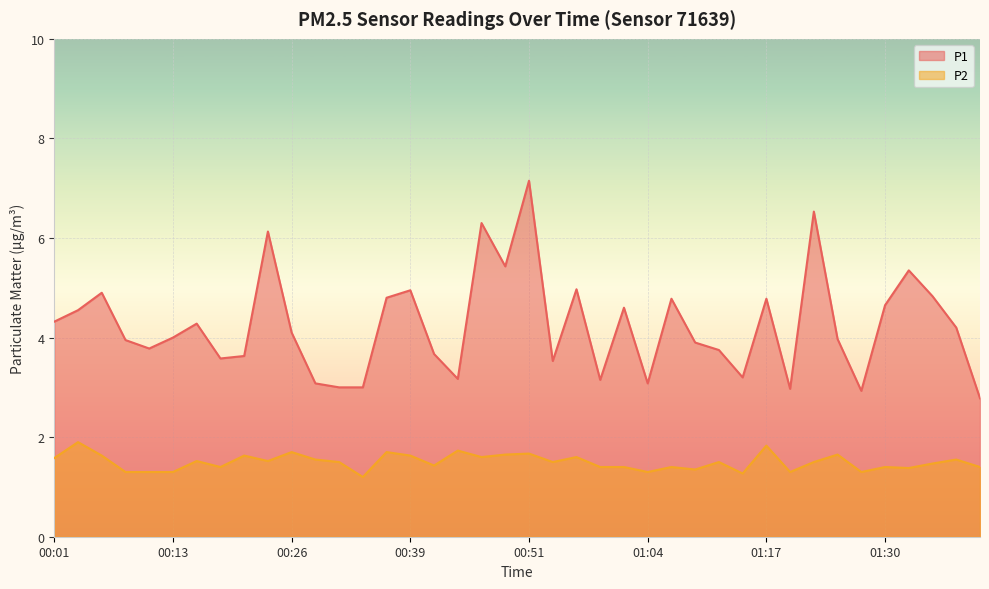

Is the value of P1 at 01:17 greater than the value of P2 at 01:22?

Yes